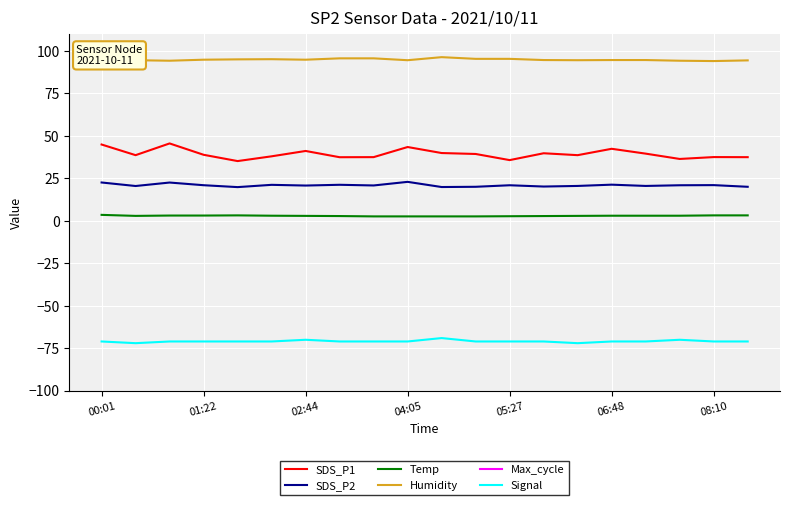

True or false: Temp and SDS_P2 cross at least once.

False